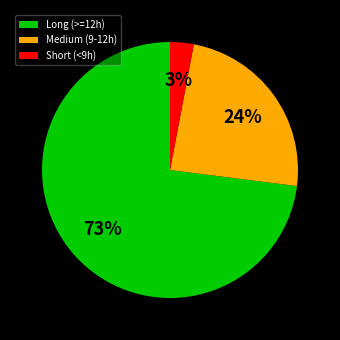

To the nearest percent, what is the difference between the largest and smallest slice percentages?

70%